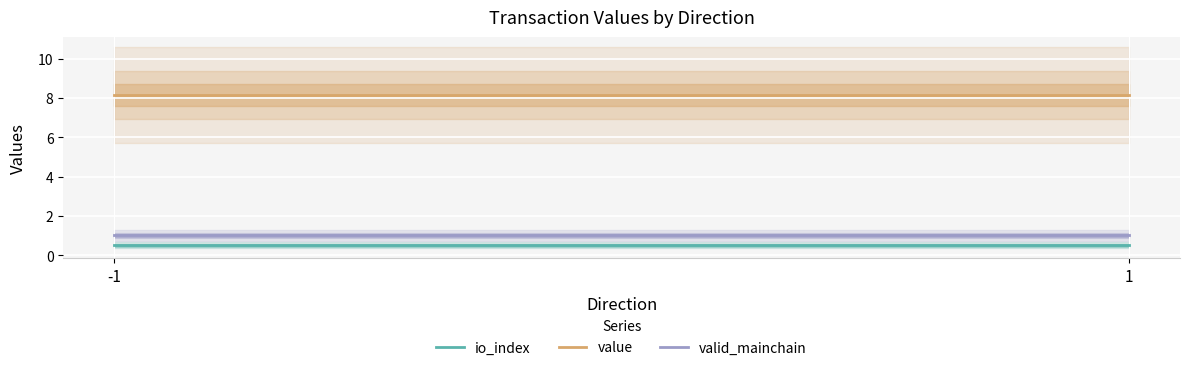

Reading left to right, transcribe all the data shown in this chart.

io_index: -1=0.5	1=0.5
value: -1=8.1	1=8.1
valid_mainchain: -1=1.0	1=1.0